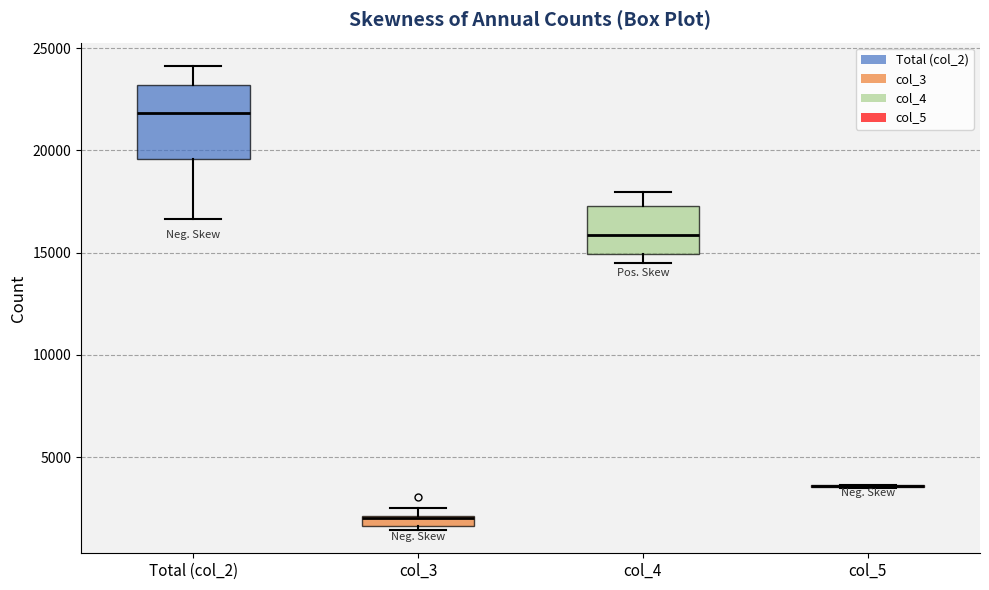

Where is the upper edge of the box for col_4 on the y-axis? The values are not printed on the chart, so give them approximately, as read against the axis.

17500